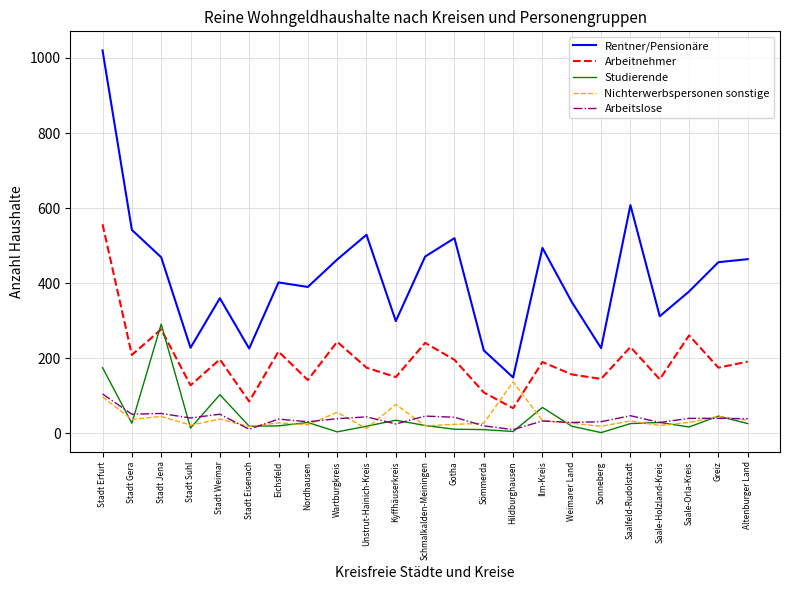

Is the value of Arbeitslose at Stadt Gera greater than the value of Nichterwerbspersonen sonstige at Gotha?

Yes